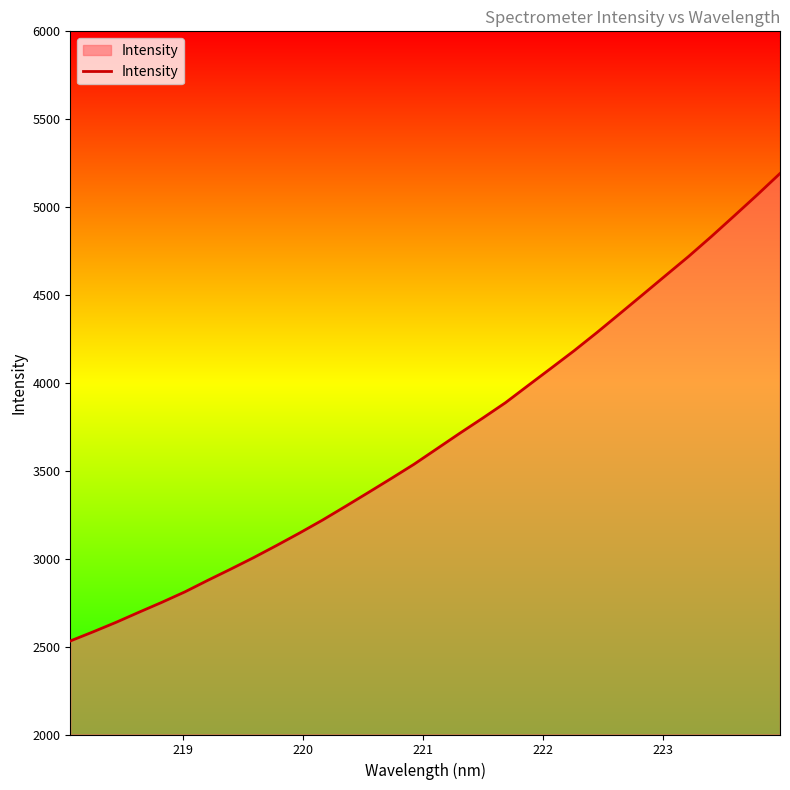

Reading left to right, what are all the values shown in this chart?

2532.0	2584.2	2638.2	2695.7	2752.1	2811.3	2877.0	2940.8	3006.2	3075.0	3145.8	3219.1	3296.8	3375.8	3455.7	3537.0	3625.1	3713.3	3799.3	3887.6	3986.3	4084.4	4183.2	4287.0	4394.4	4502.3	4611.0	4719.1	4832.9	4950.5	5069.2	5191.4